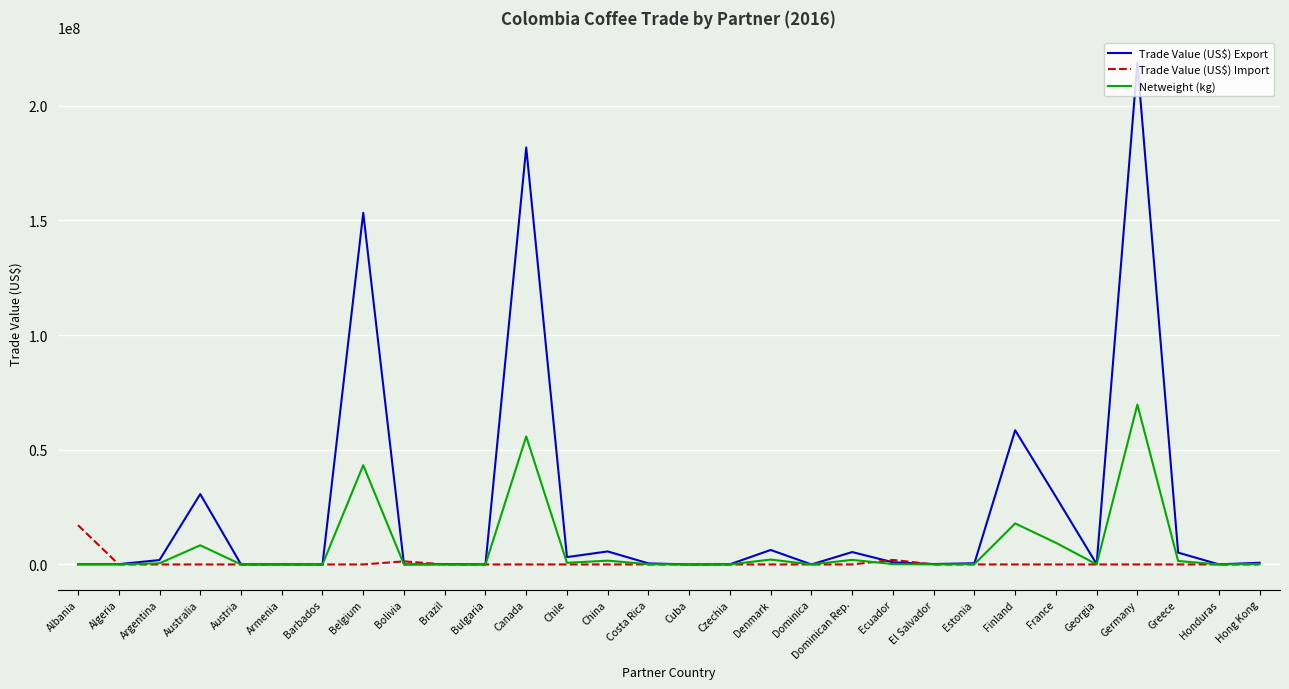

What is the difference between the highest and lowest values at Belgium?

153301514